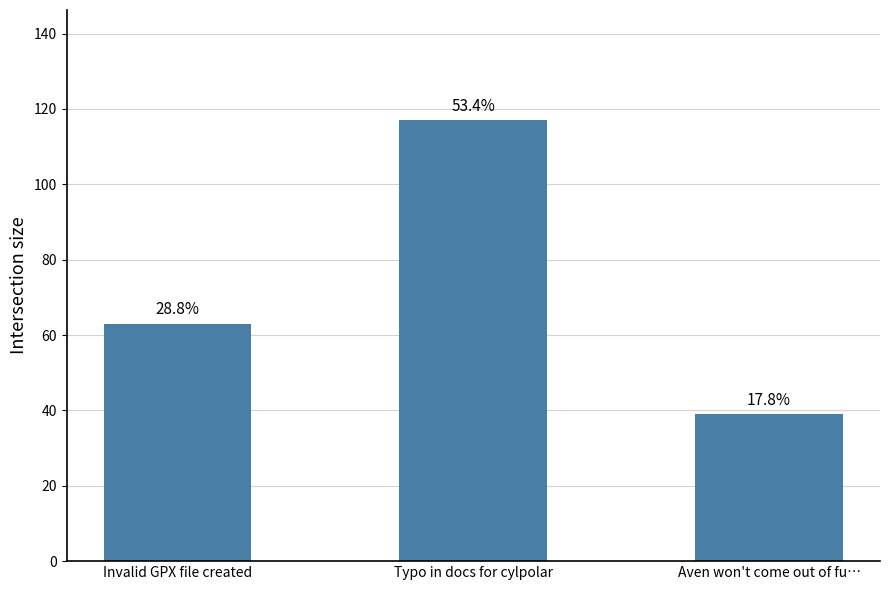

What is the label of the 3rd bar from the right?

Invalid GPX file created